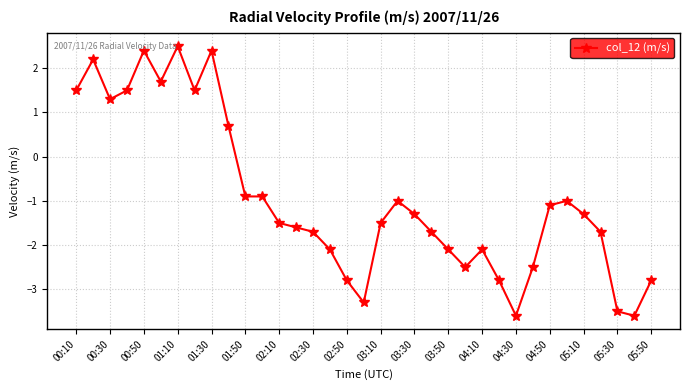

What is the maximum value shown in the chart?

2.5